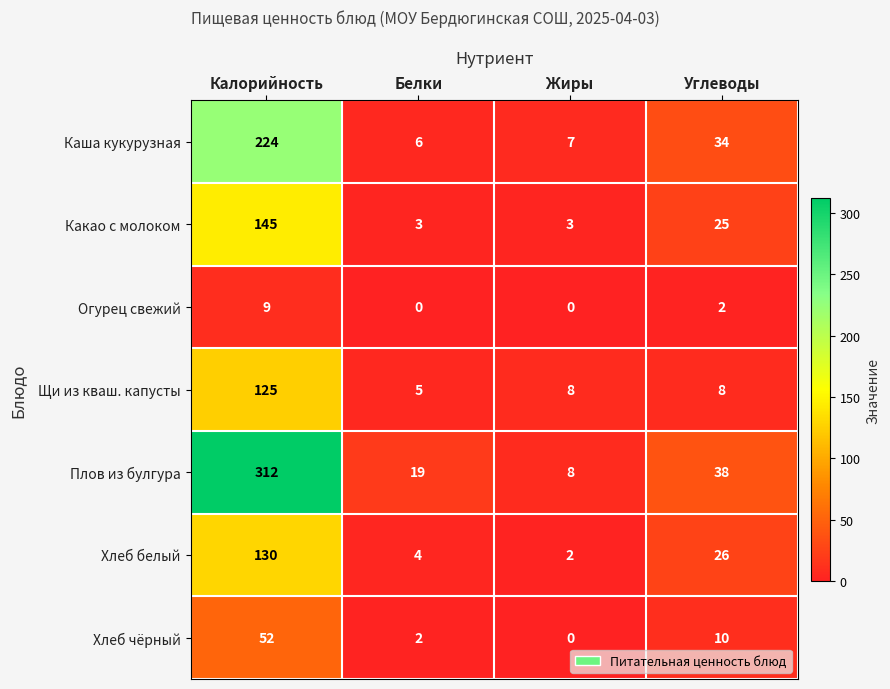

The Какао с молоком series shows 3 at Белки. True or false?

True